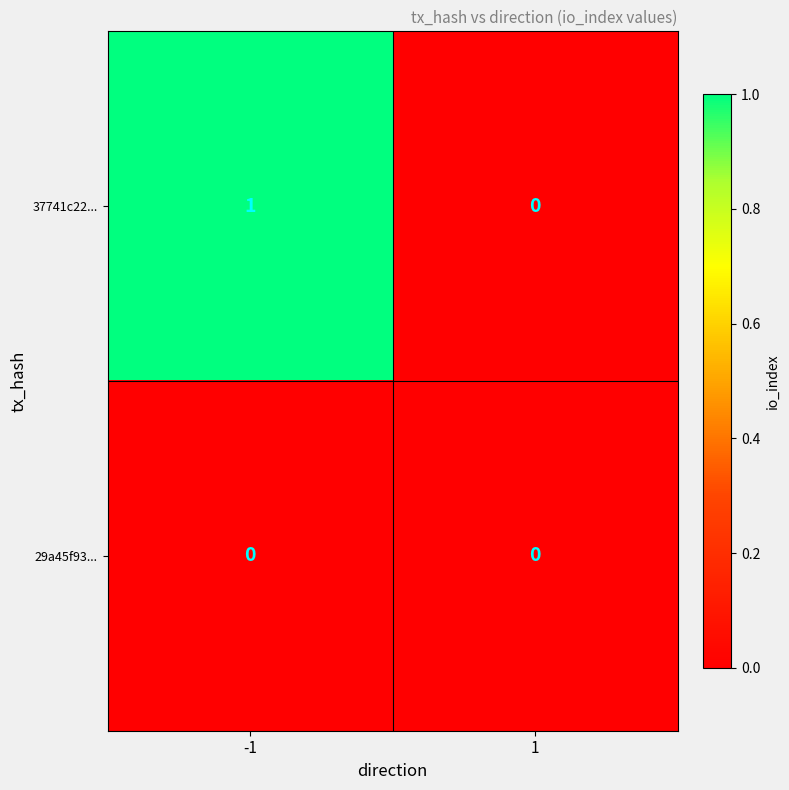

Is it true that 29a45f93... equals 0 at -1?

True